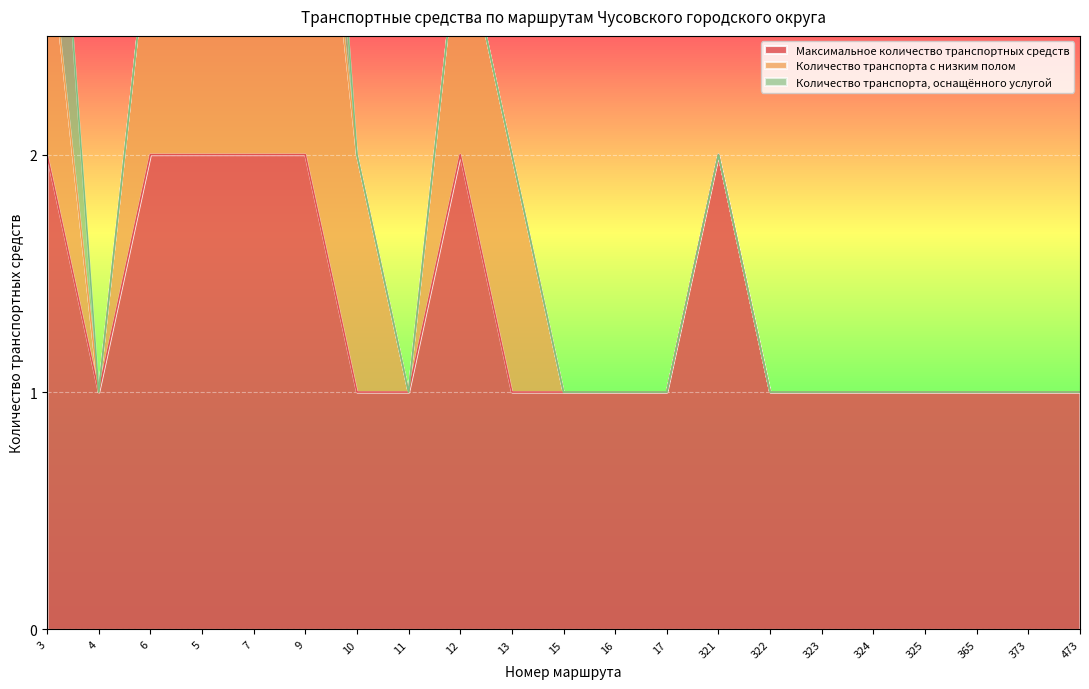

True or false: Максимальное количество транспортных средств has a value of 2 at 7.

True